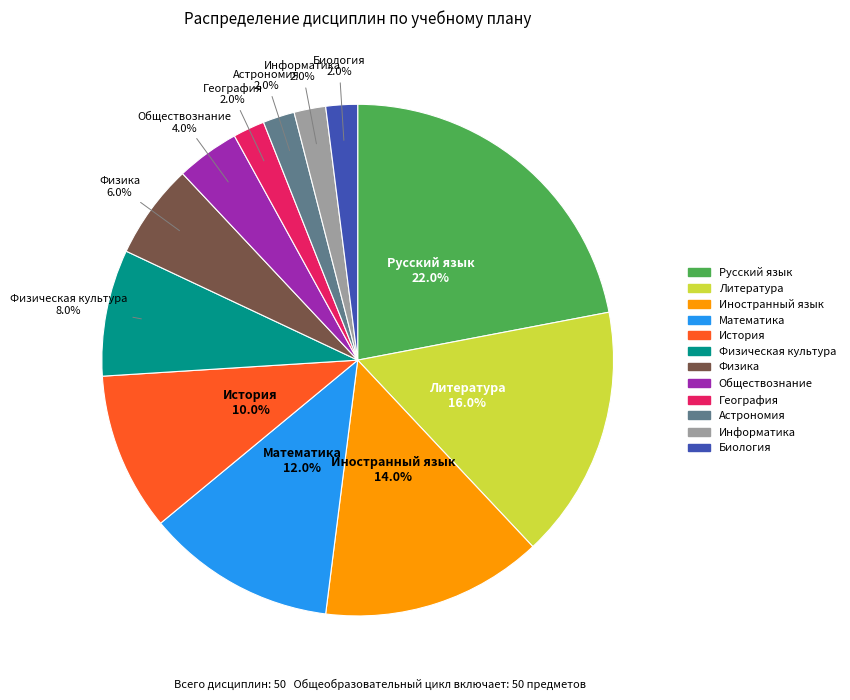

How many slices are in this pie chart?

12